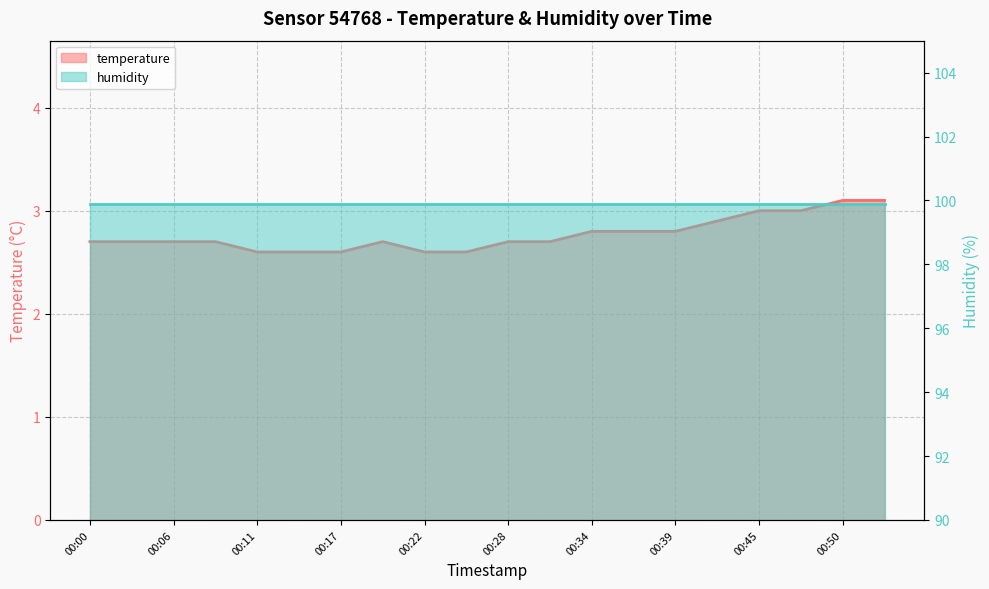

What is the value of the 15th point from the left?

2.8